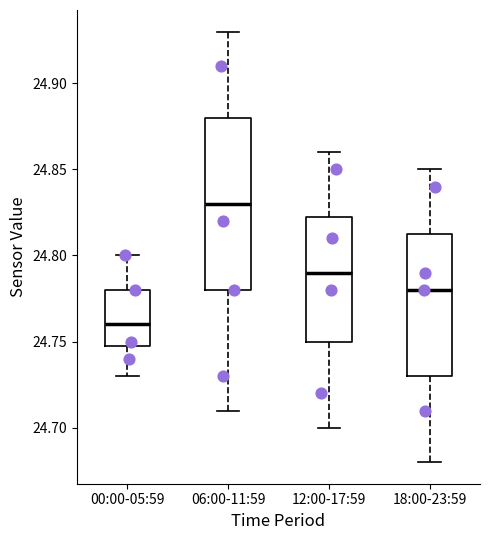

Where does the lower whisker of the box for 00:00-05:59 end on the y-axis? The values are not printed on the chart, so give them approximately, as read against the axis.

24.730